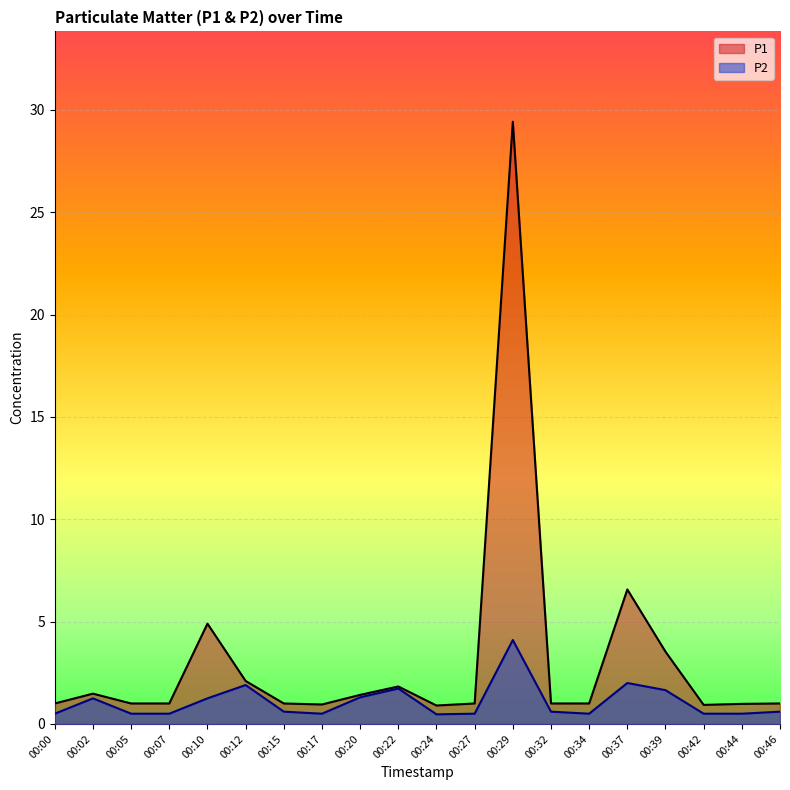

What is the value of the P2 point at the 10th from the left?

1.7